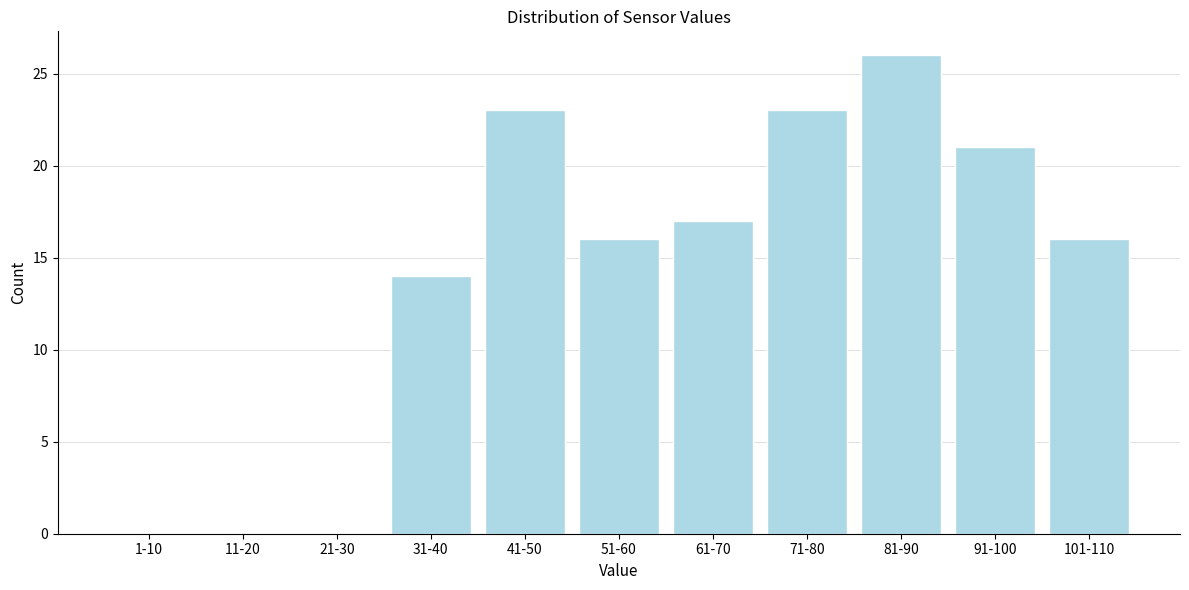

Reading left to right, what are all the values shown in this chart?

1-10=0	11-20=0	21-30=0	31-40=14	41-50=23	51-60=16	61-70=17	71-80=23	81-90=26	91-100=21	101-110=16